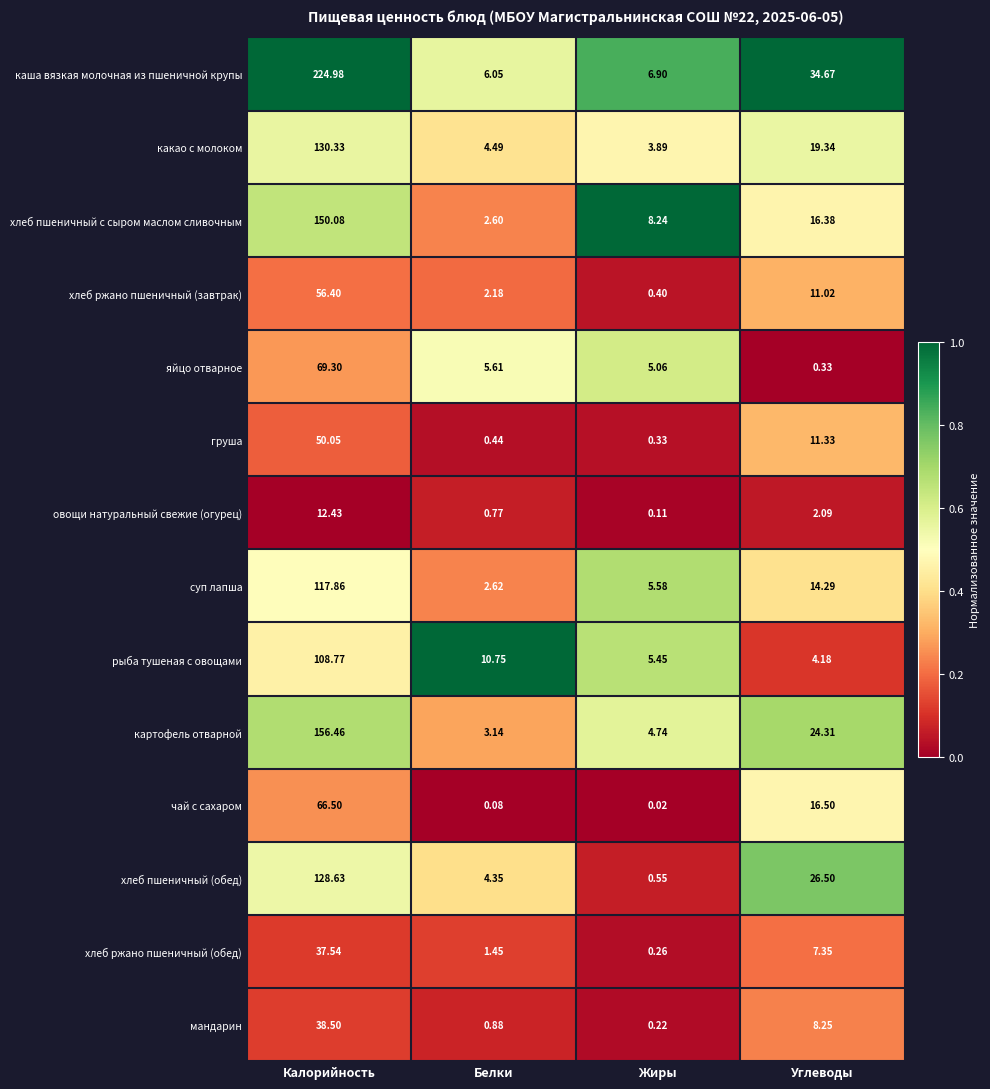

Which series has the largest range (max minus min)?

каша вязкая молочная из пшеничной крупы